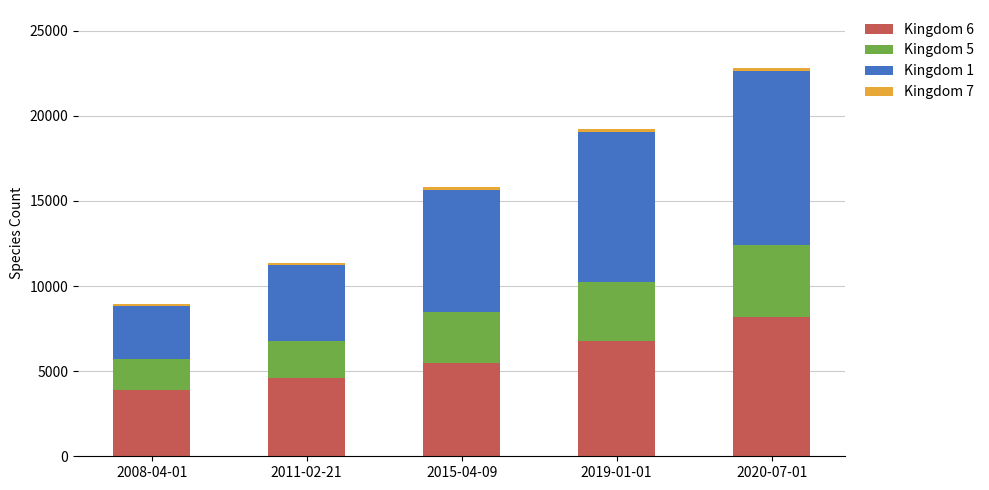

Does the chart contain stacked bars?

Yes